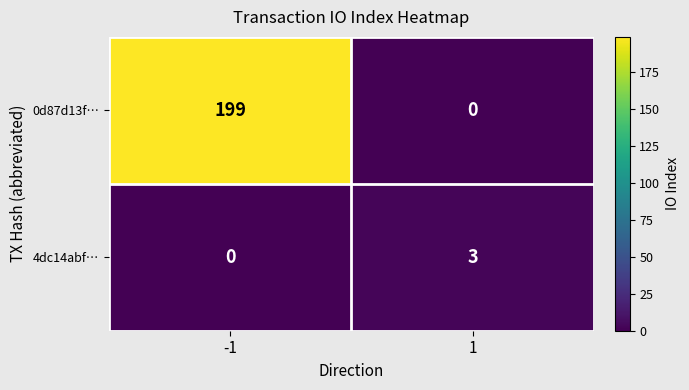

What is the sum of the 4dc14abf… values at 1 and -1?

3